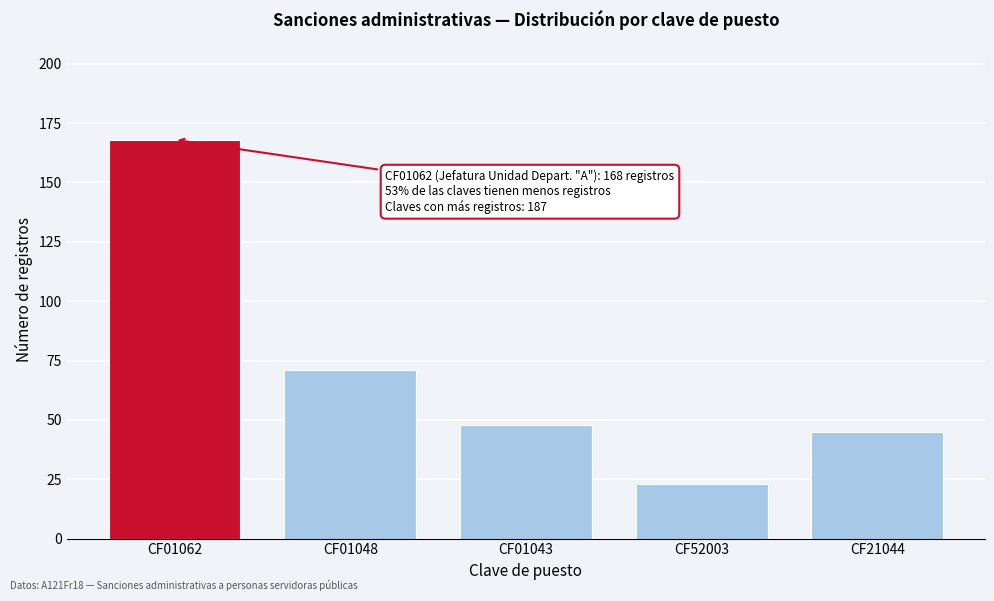

Reading left to right, list all the values displayed in this chart.

168	71	48	23	45